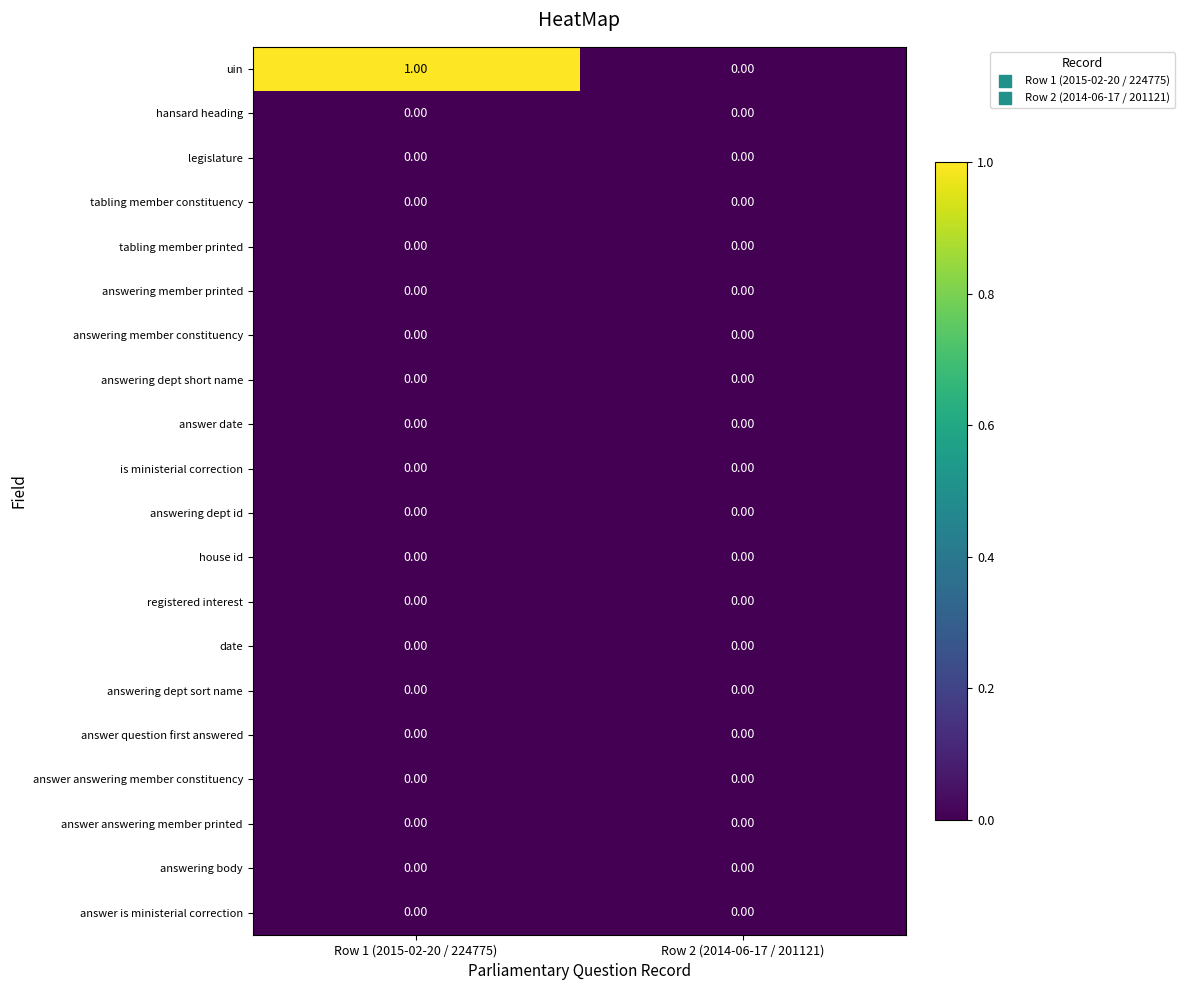

Between Row 1 (2015-02-20 / 224775) and Row 2 (2014-06-17 / 201121), which series saw the biggest shift?

uin